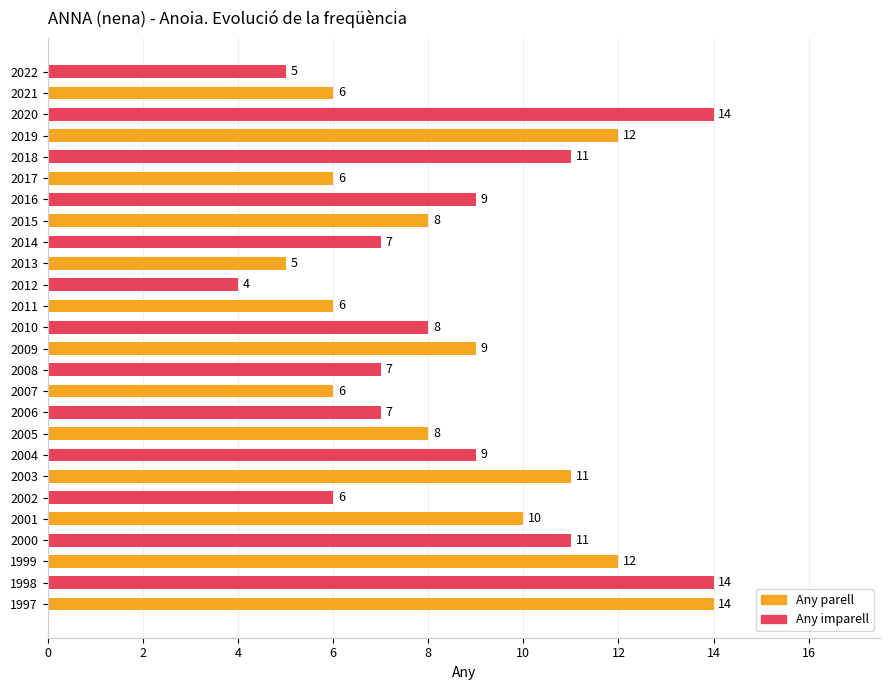

Reading bottom to top, extract all data points from this chart.

14	14	12	11	10	6	11	9	8	7	6	7	9	8	6	4	5	7	8	9	6	11	12	14	6	5